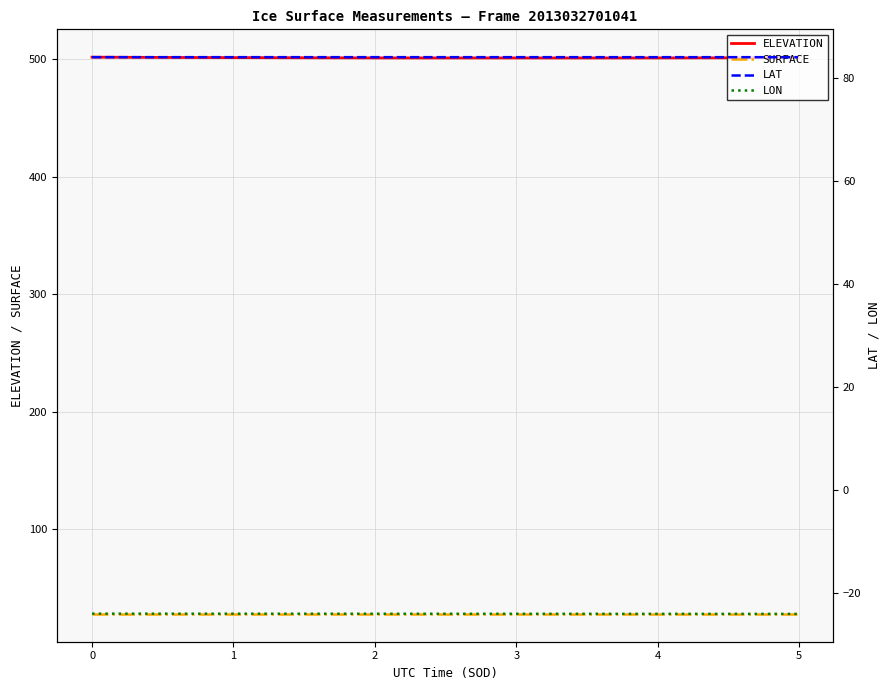

What is the lowest value of the ELEVATION series?

500.9